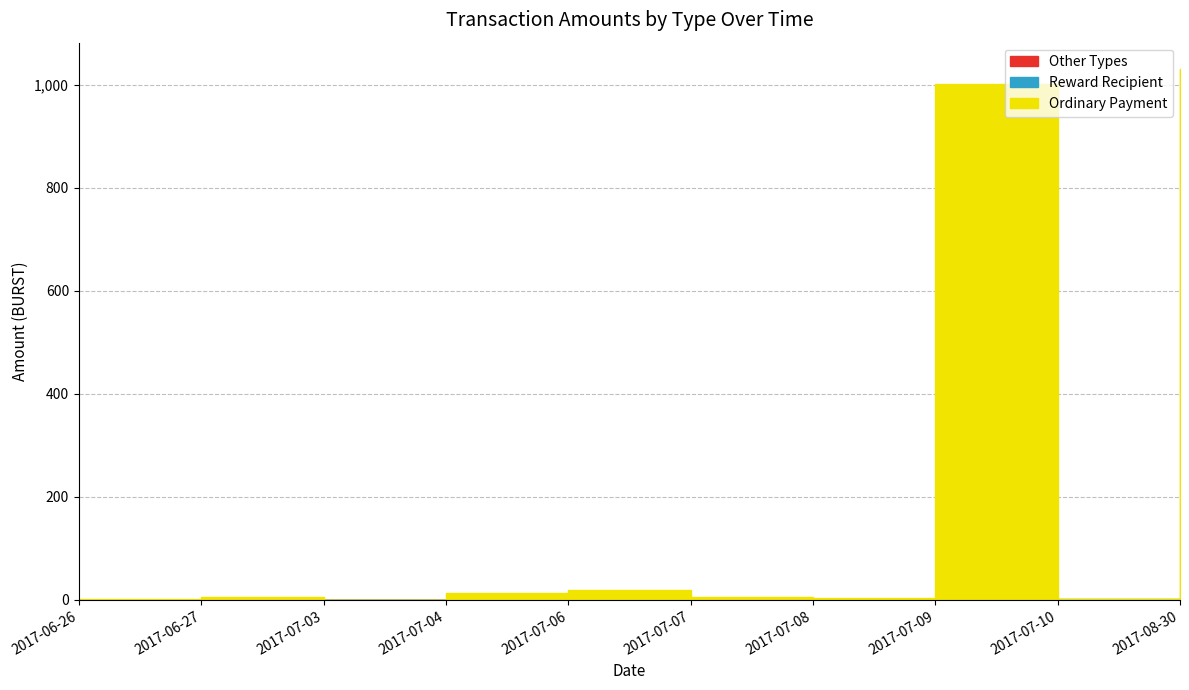

Which series has the largest total across all categories?

Ordinary Payment